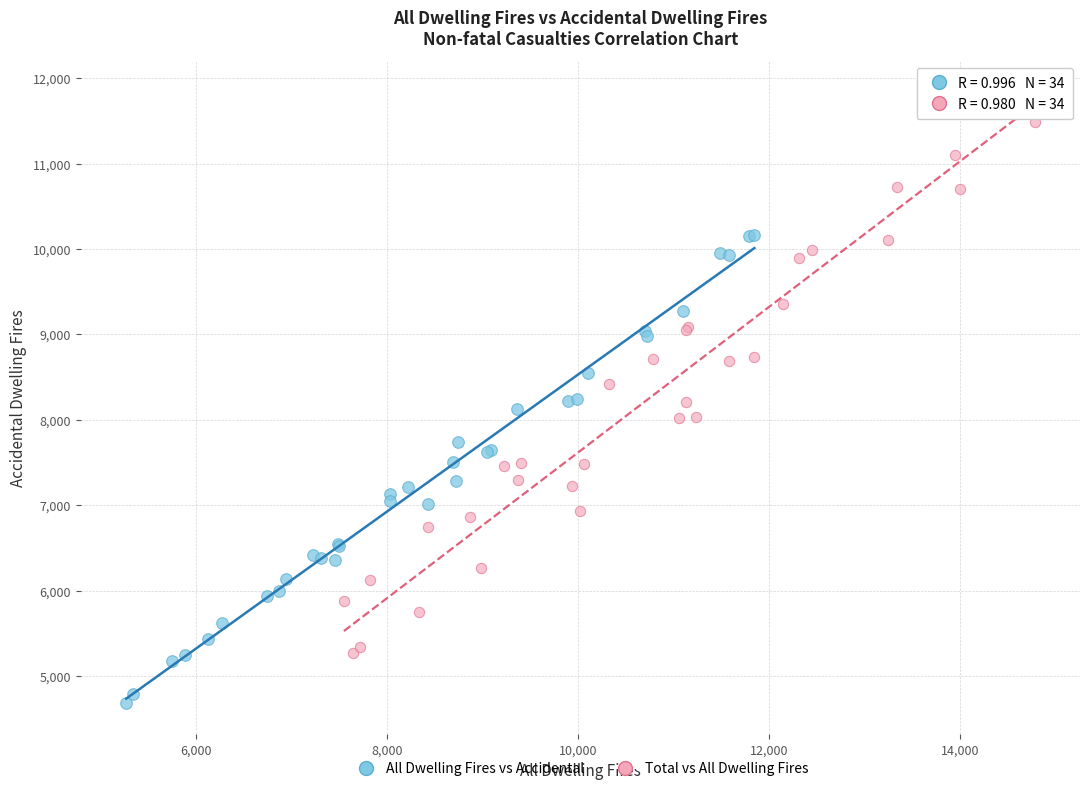

Which series has the widest spread of Y values?

Total vs All Dwelling Fires